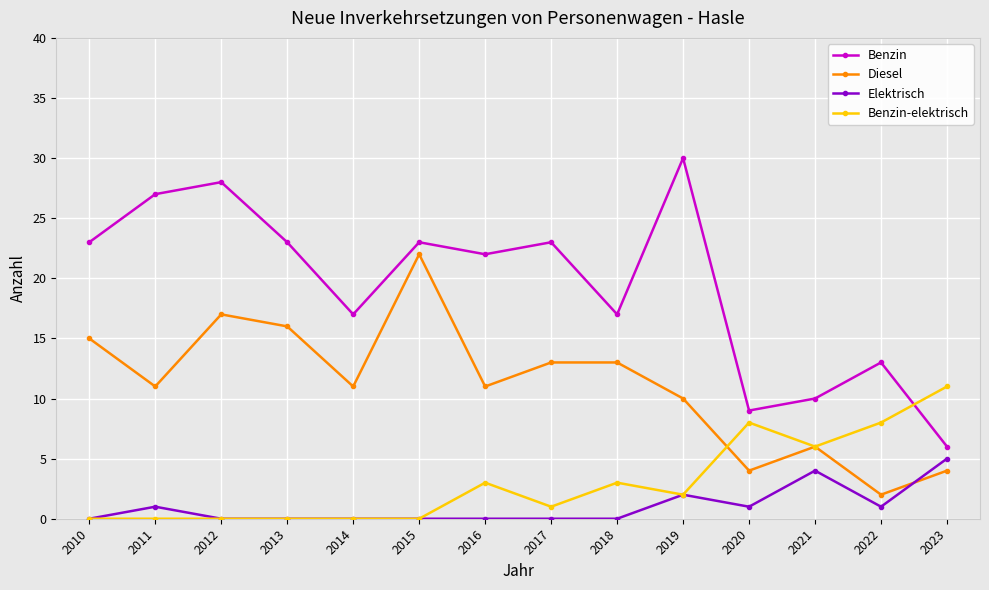

Is this an area chart (filled region under the line)?

No